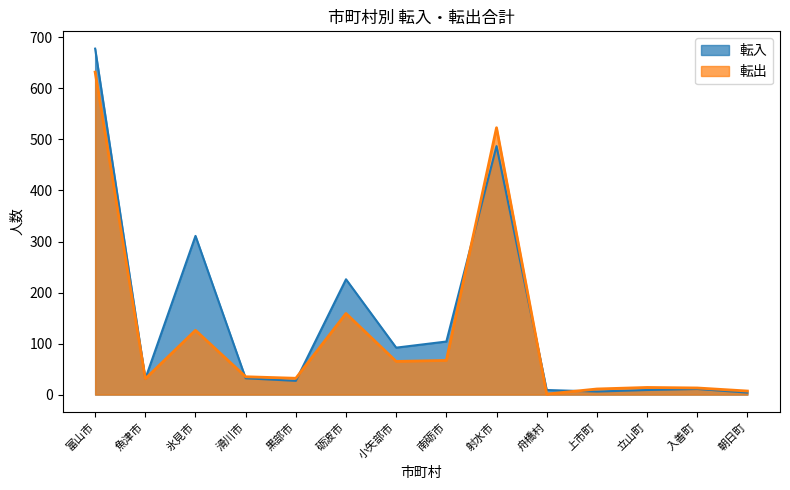

Reading left to right, transcribe all the data shown in this chart.

転入: 富山市=678	魚津市=31	氷見市=311	滑川市=32	黒部市=27	砺波市=226	小矢部市=92	南砺市=104	射水市=487	舟橋村=9	上市町=6	立山町=9	入善町=11	朝日町=4
転出: 富山市=632	魚津市=31	氷見市=126	滑川市=35	黒部市=32	砺波市=159	小矢部市=65	南砺市=67	射水市=523	舟橋村=1	上市町=11	立山町=14	入善町=13	朝日町=7